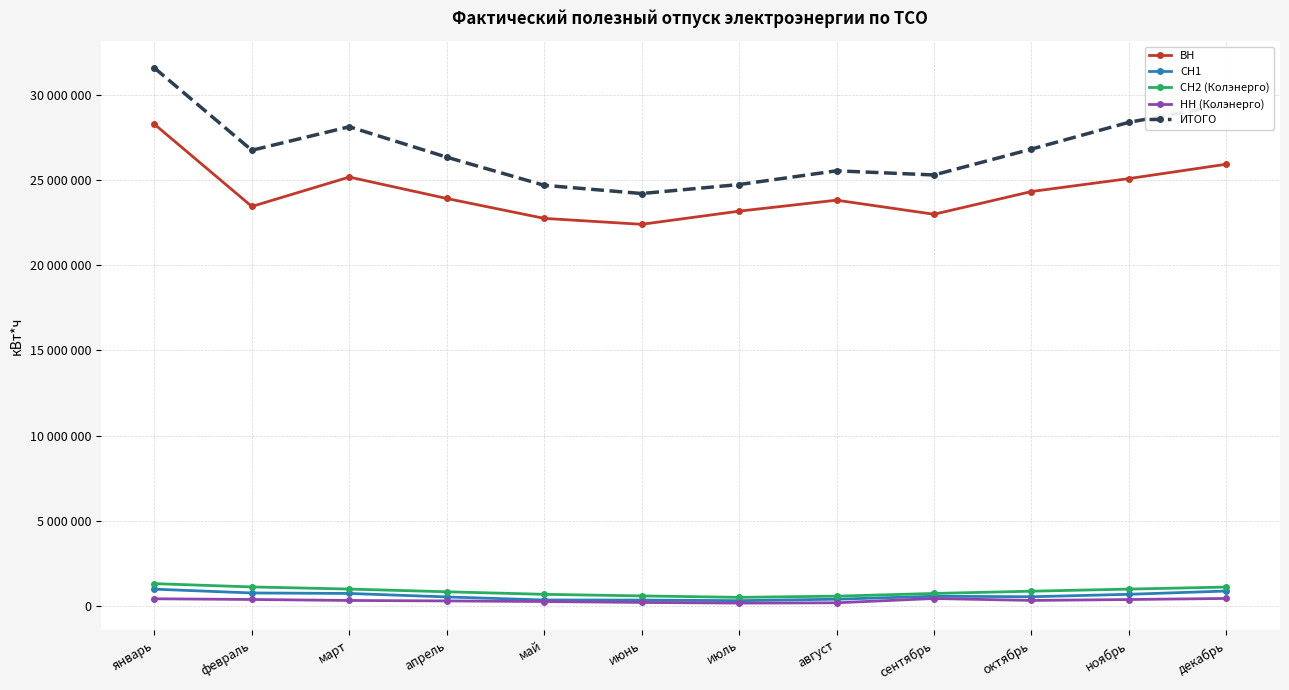

What is the difference between the highest and lowest values at сентябрь?

24835443